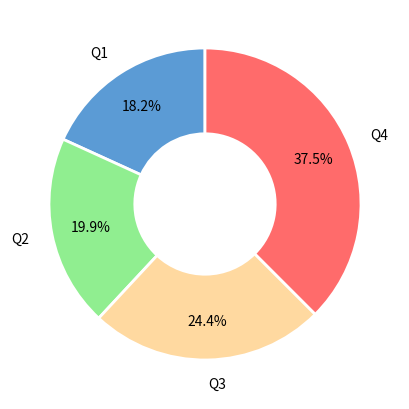

To the nearest percent, what percentage of the pie is Q1?

18%